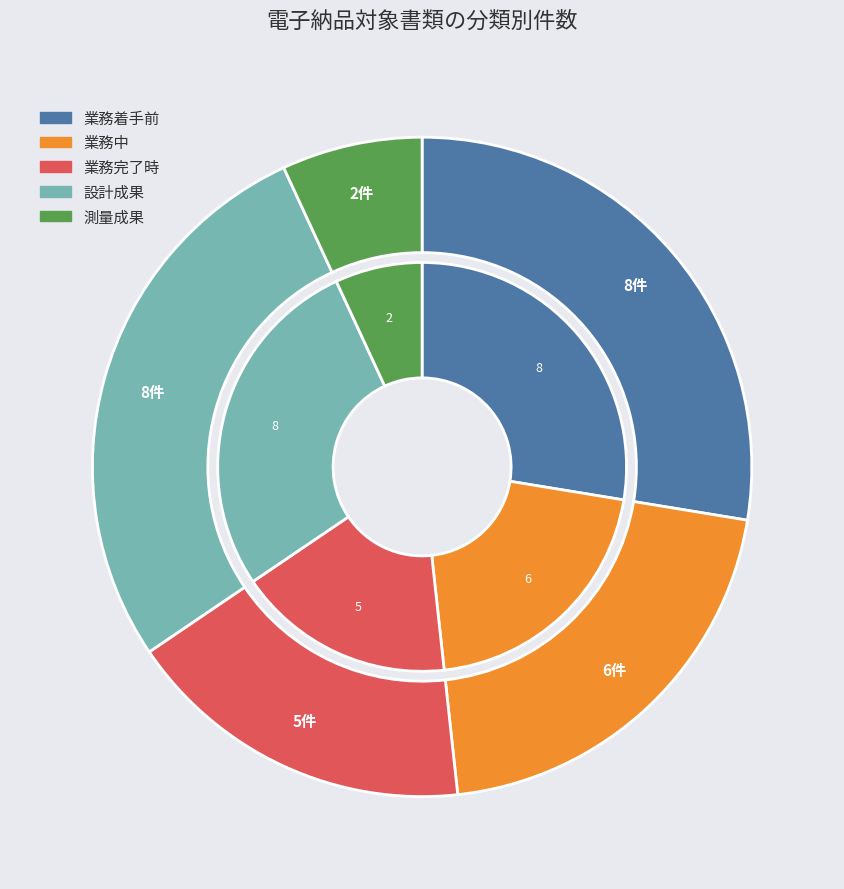

Is there a majority slice in this chart?

No